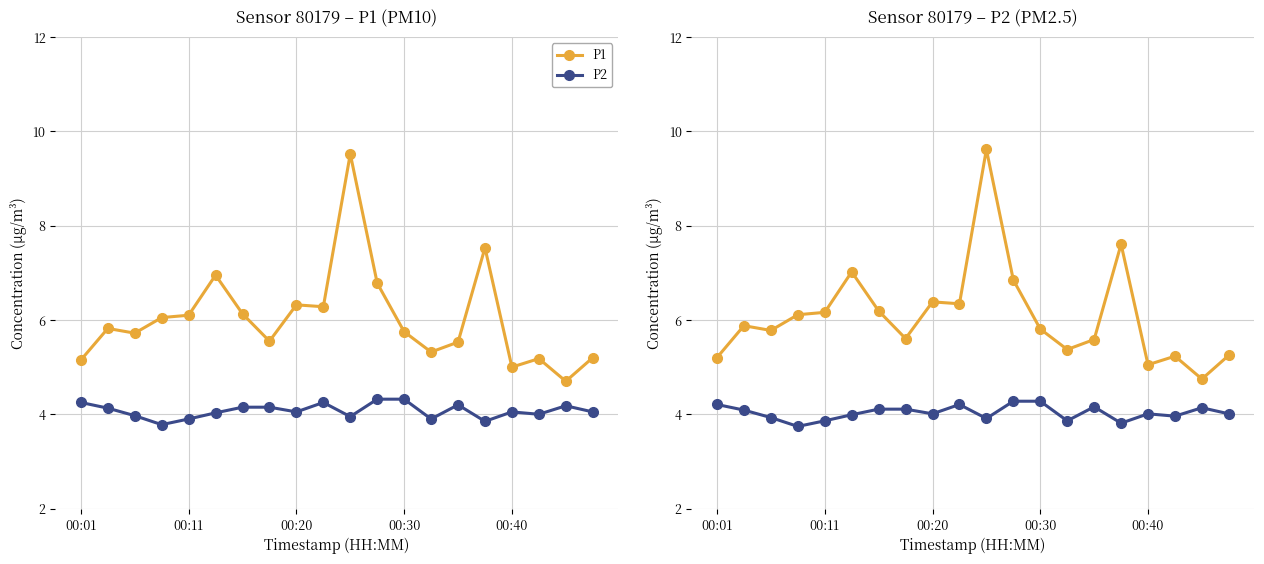

How many values in the P2 series exceed 4?

12